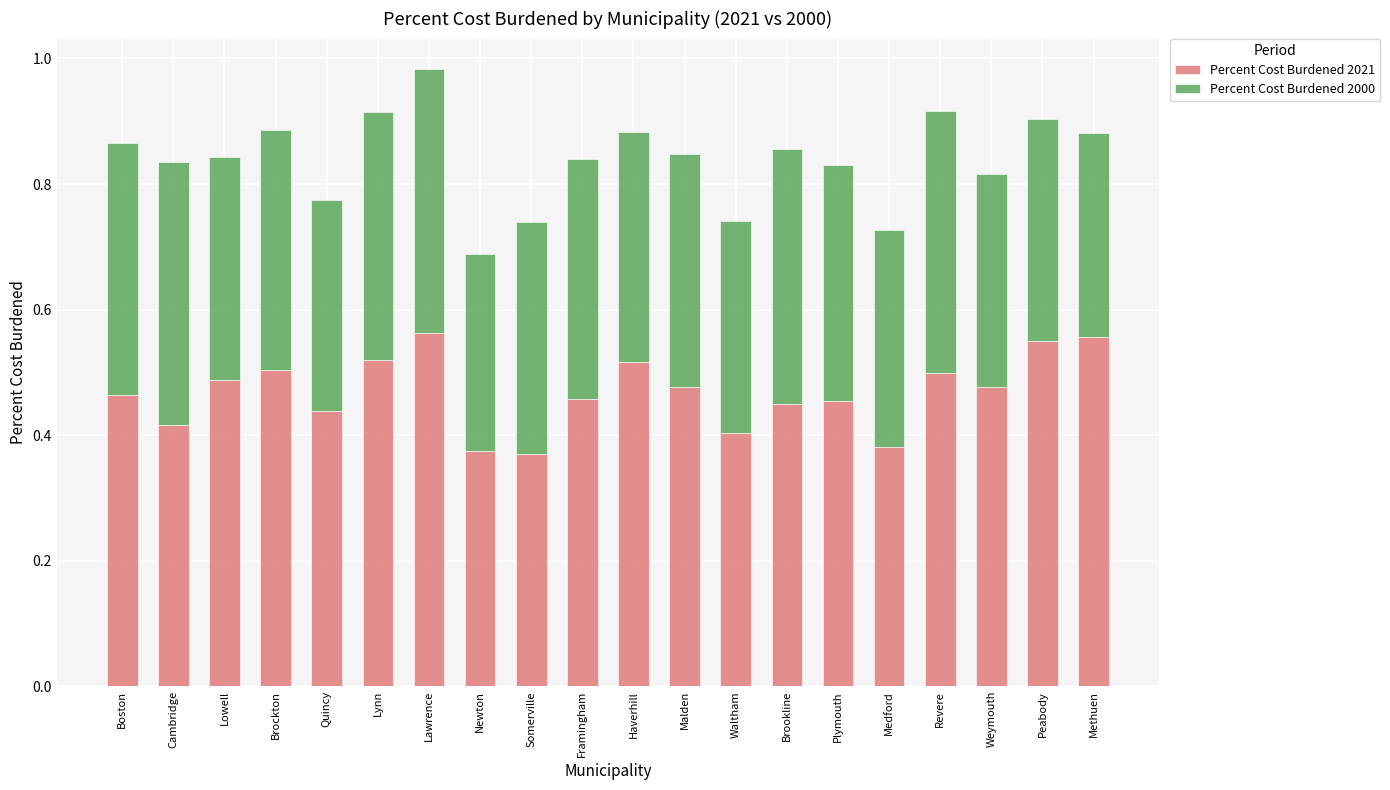

What are all the series names shown in the legend?

Percent Cost Burdened 2021, Percent Cost Burdened 2000